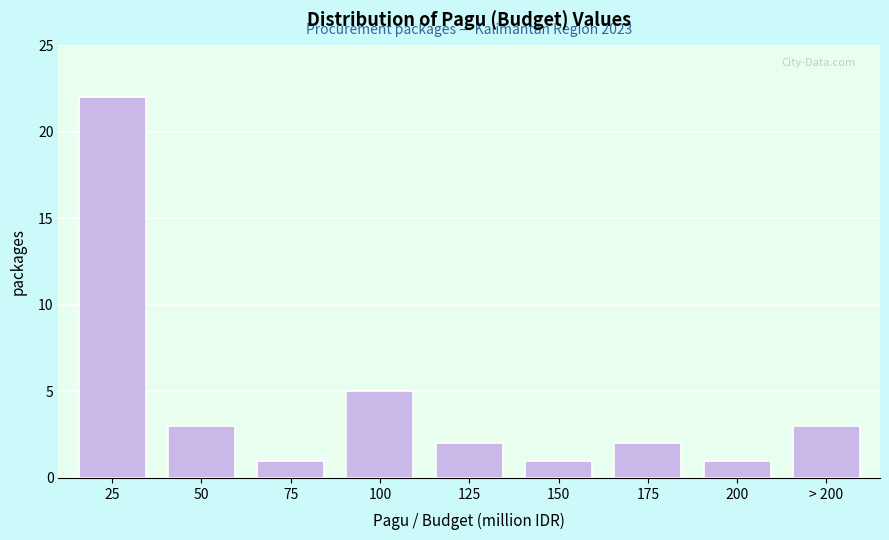

Reading left to right, list all the values displayed in this chart.

22	3	1	5	2	1	2	1	3